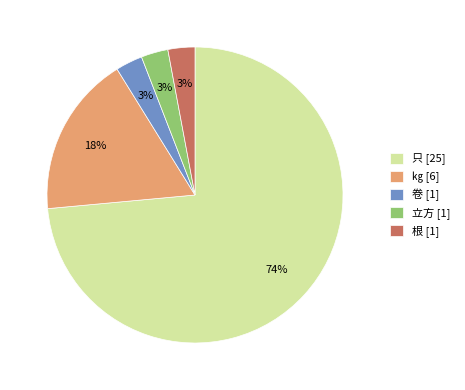

How many slices are in this pie chart?

5